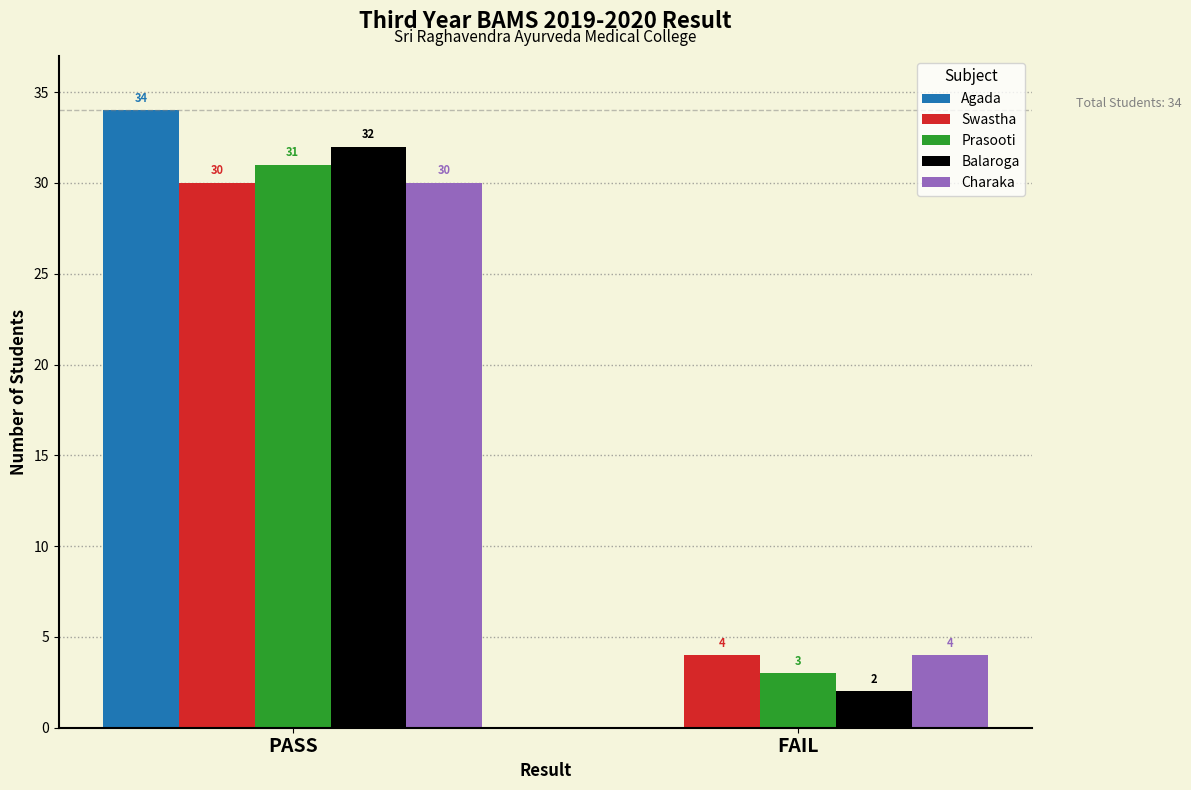

At which category is the sum across all series the highest?

PASS